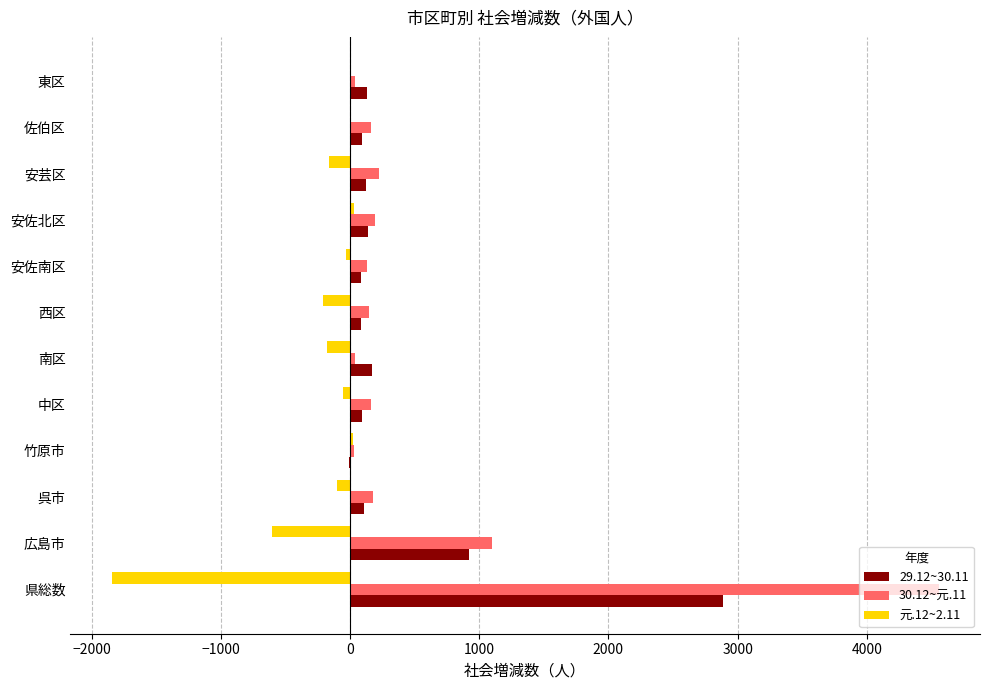

Is the value of 元.12~2.11 at 佐伯区 greater than the value of 30.12~元.11 at 広島市?

No